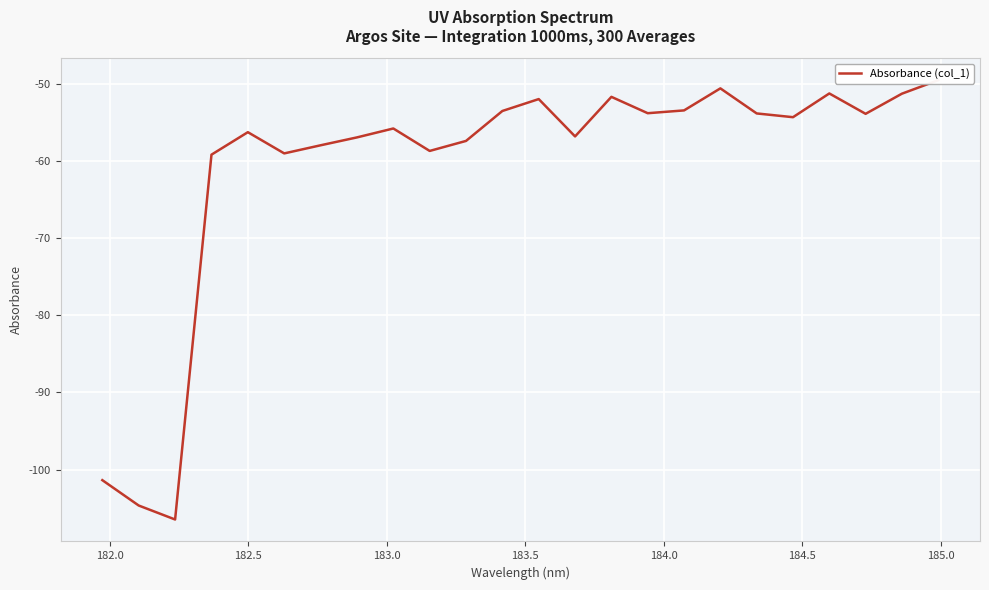

How many points are lower than both their immediate neighbors (excluding endpoints)?

7